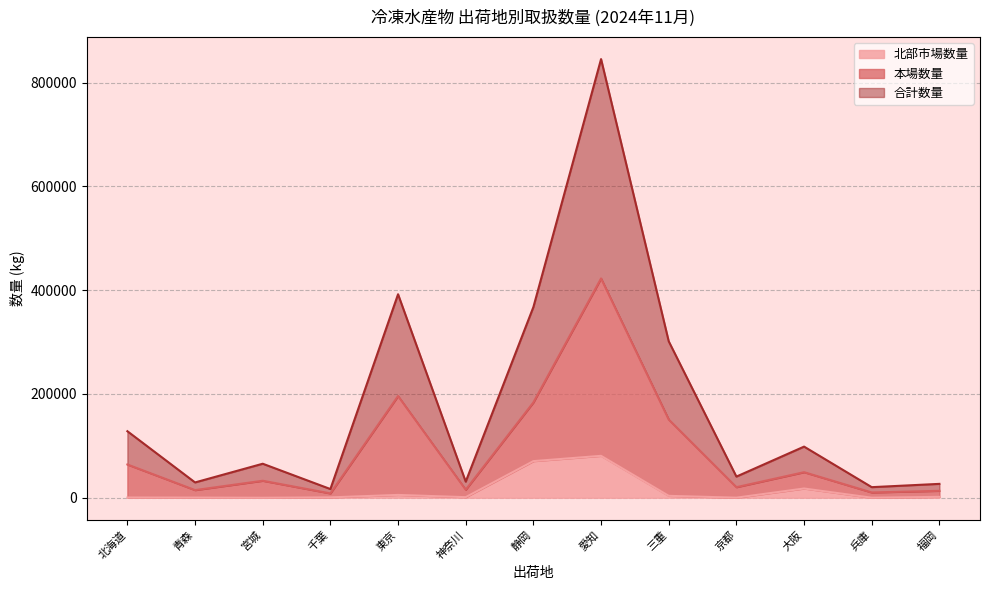

True or false: 合計数量 and 北部市場数量 cross at least once.

False